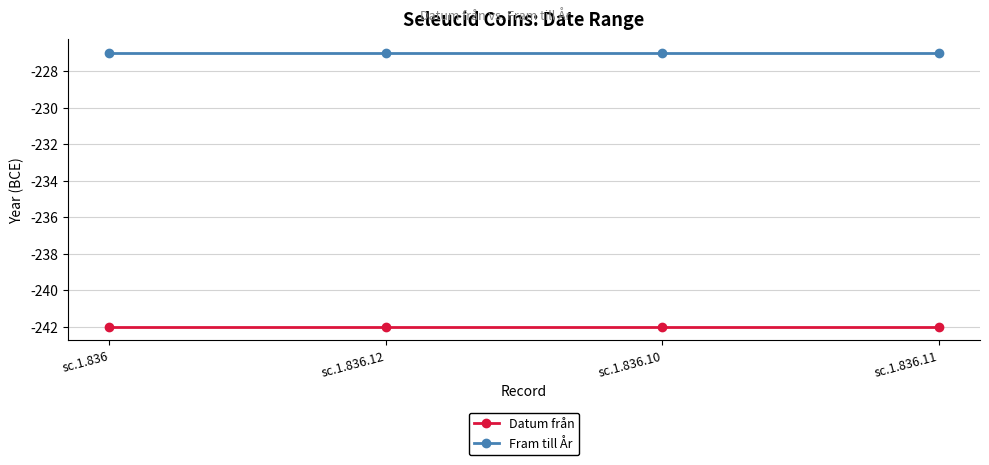

Rank the series by their average value, from highest to lowest.

Fram till År, Datum från